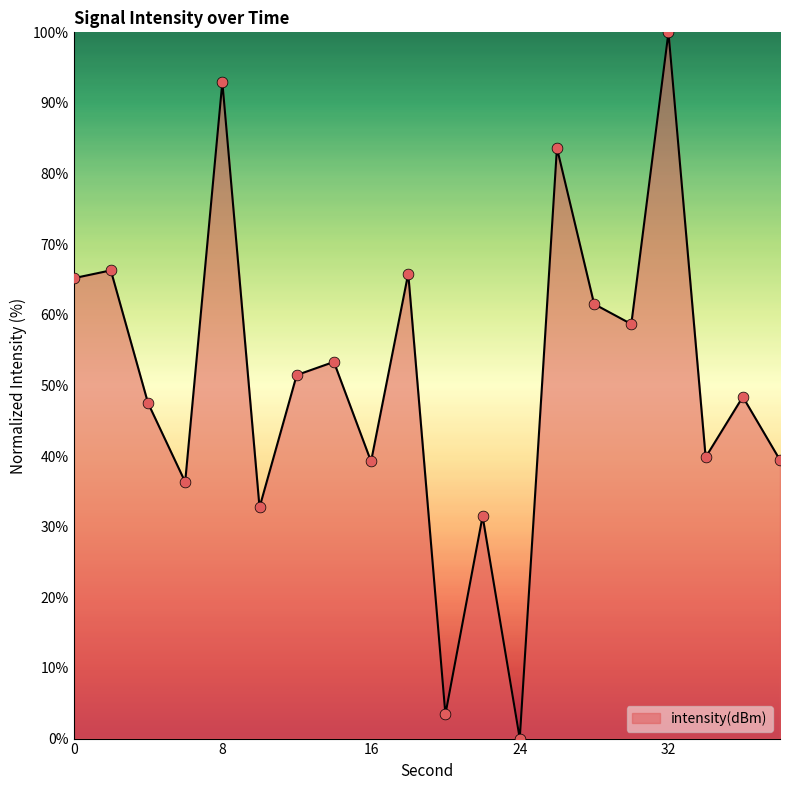

What is the maximum value shown in the chart?

100.0